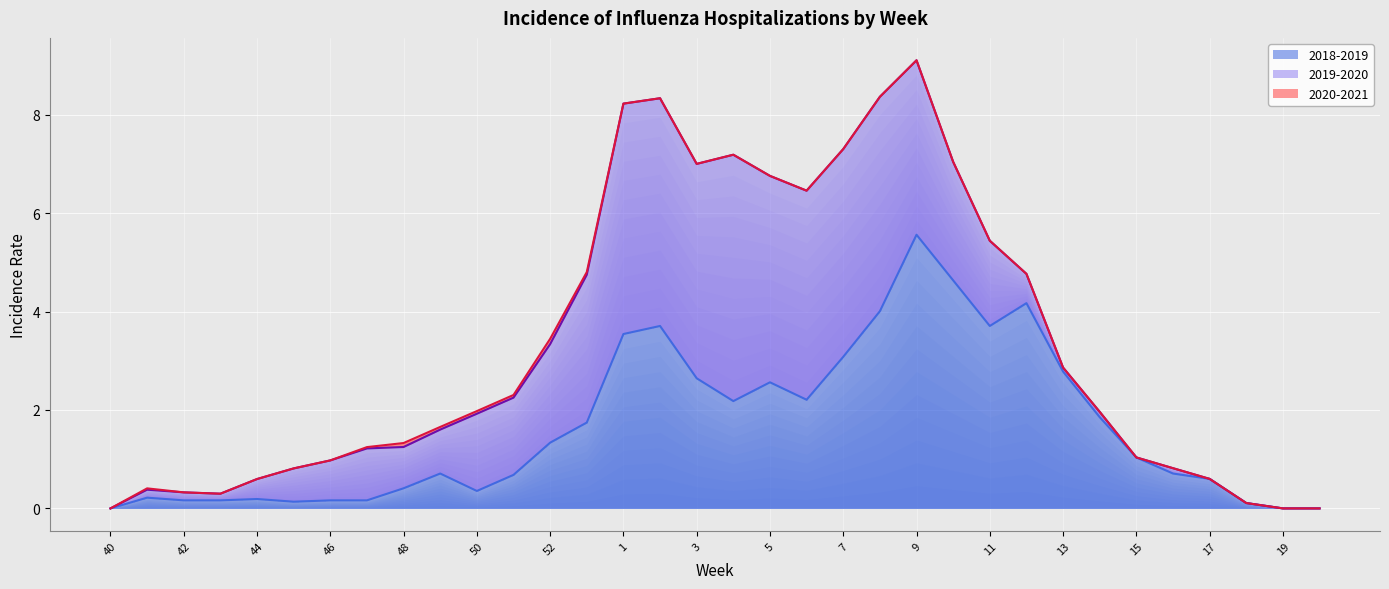

True or false: 2018-2019 and 2019-2020 intersect in this chart.

True